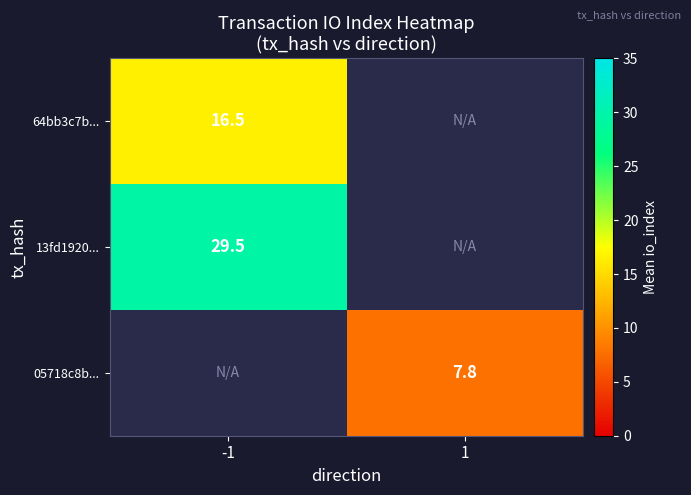

Count the number of data series in this chart.

3